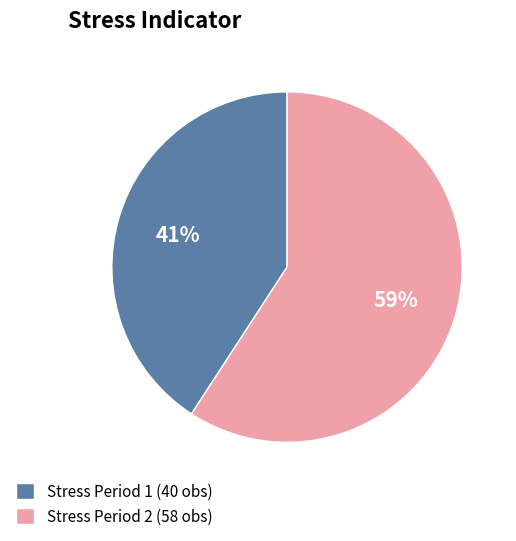

Is it true that Stress Period 1 (40 obs) is 52% of the pie?

False